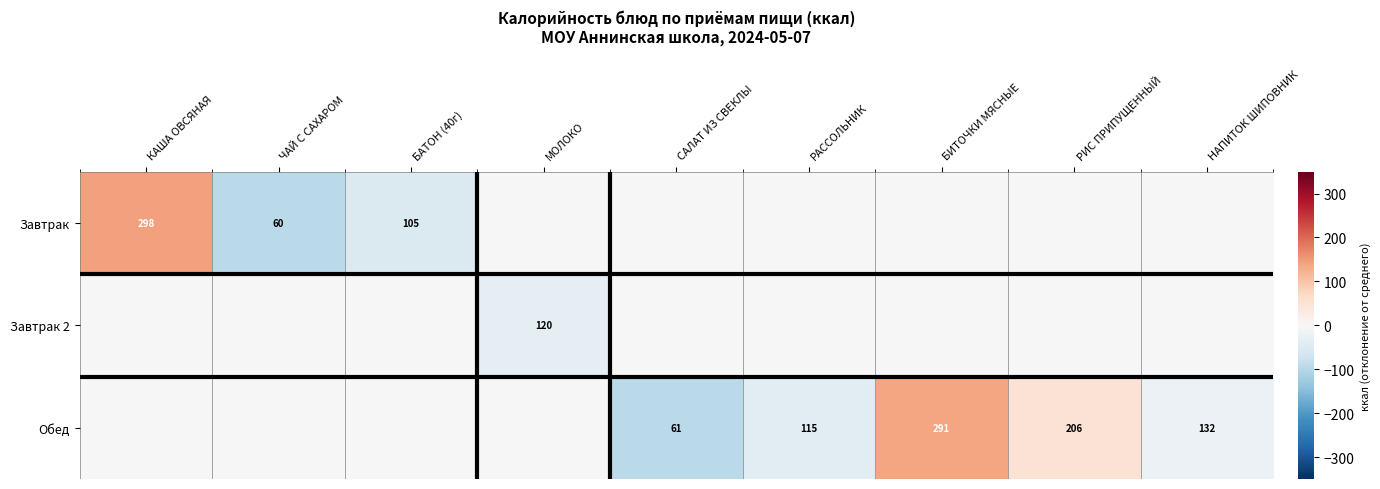

True or false: Обед has a value of 461 at БИТОЧКИ МЯСНЫЕ.

False